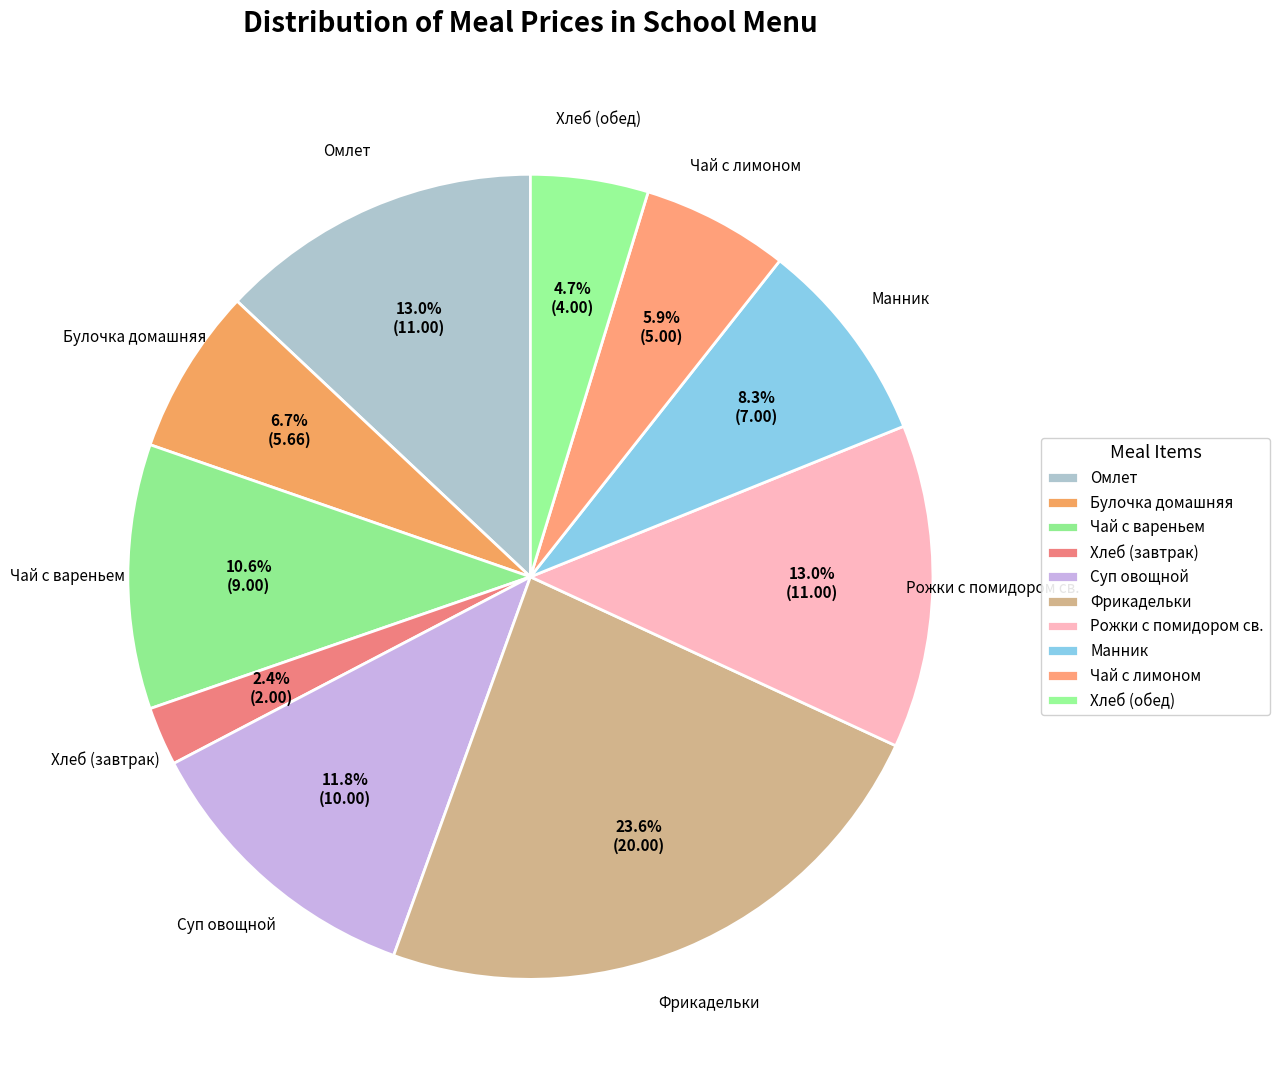

True or false: Омлет accounts for 1% of the total.

False